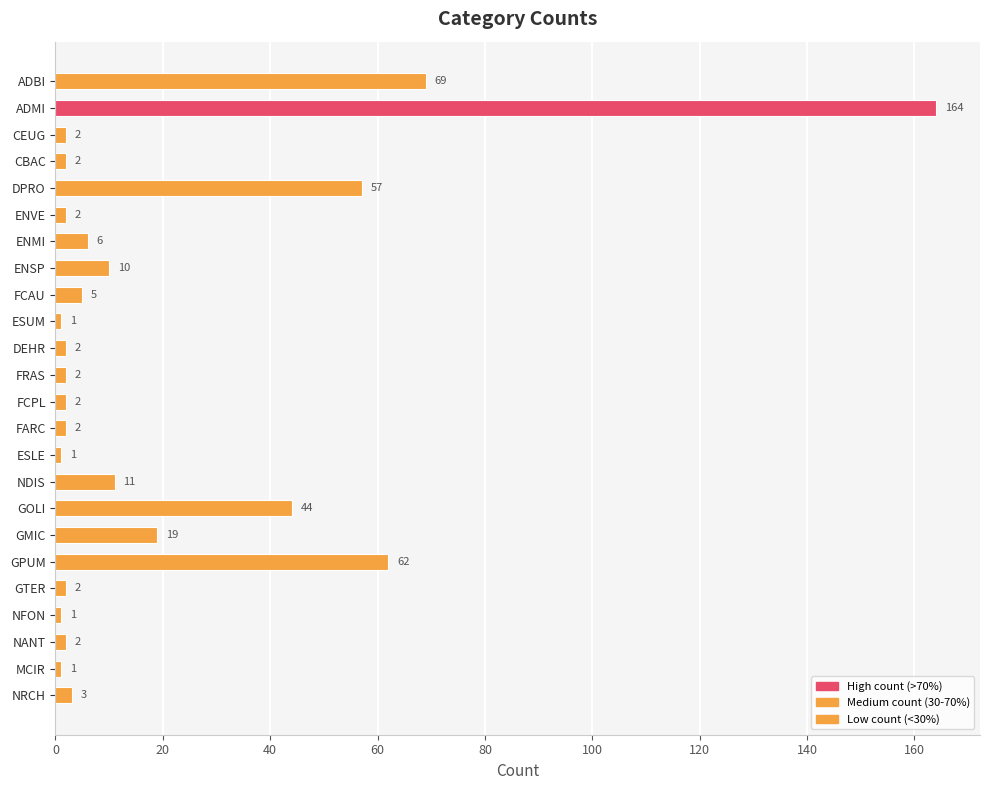

Reading bottom to top, what are all the values shown in this chart?

3	1	2	1	2	62	19	44	11	1	2	2	2	2	1	5	10	6	2	57	2	2	164	69